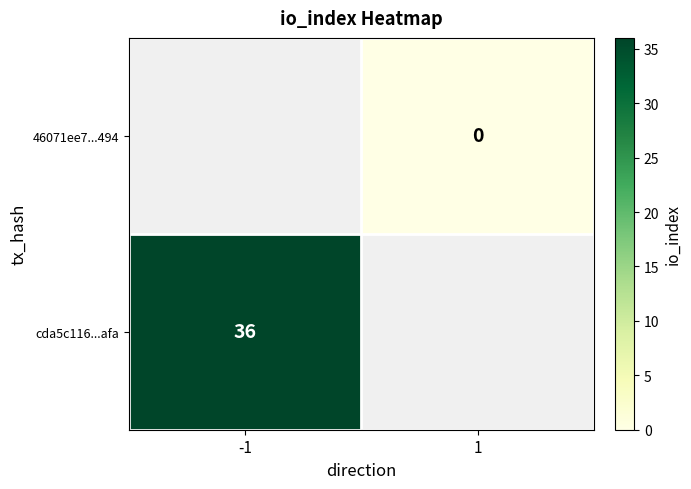

Count the number of categories in the chart.

2